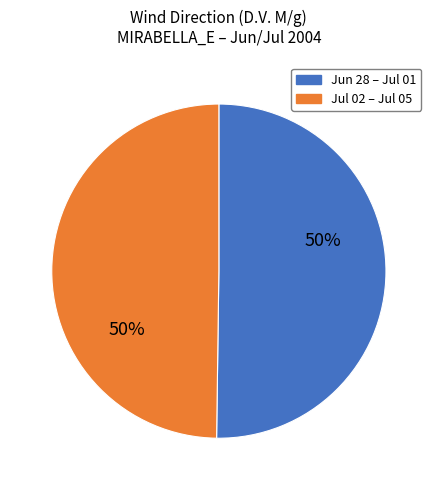

To the nearest percent, what is the average slice percentage?

50%